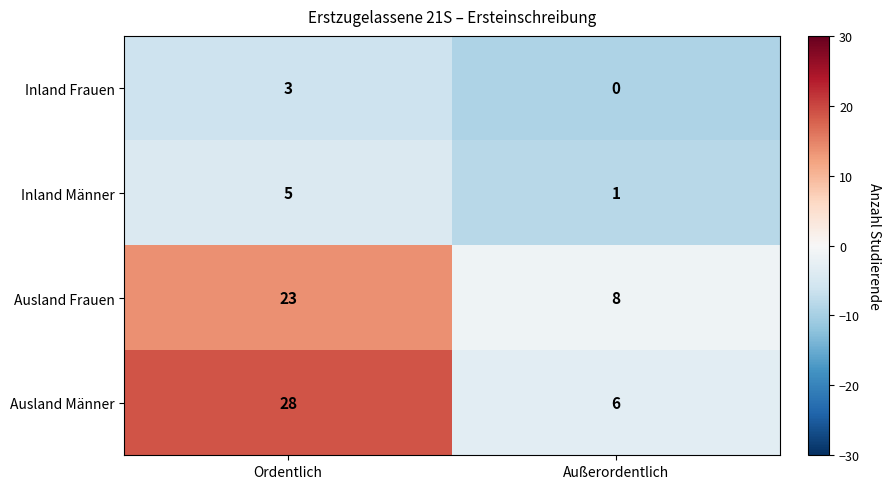

What is the sum of all Inland Männer values?

6